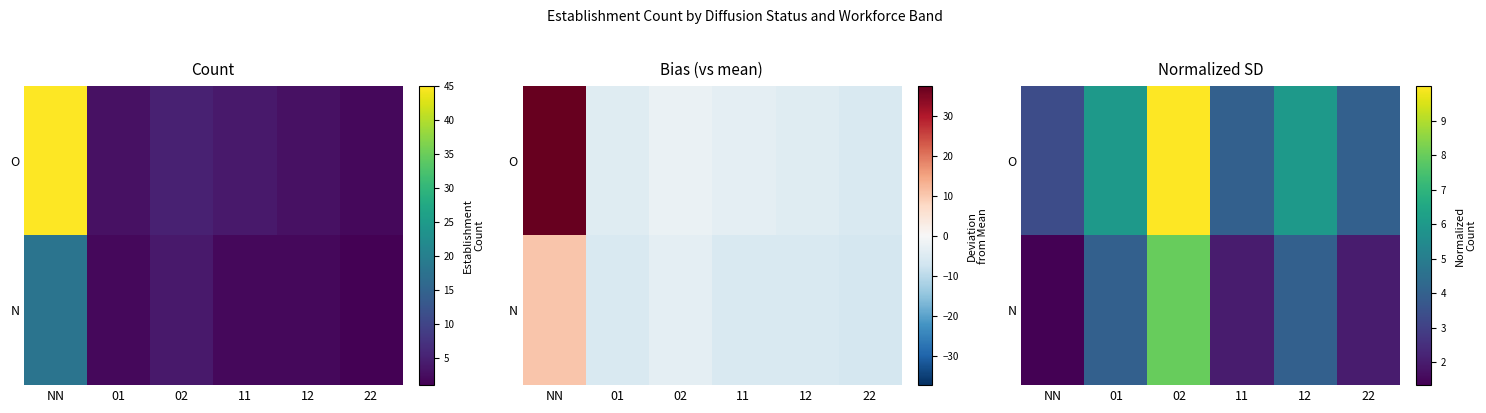

What is the difference between the highest and lowest values at NN?

2.0